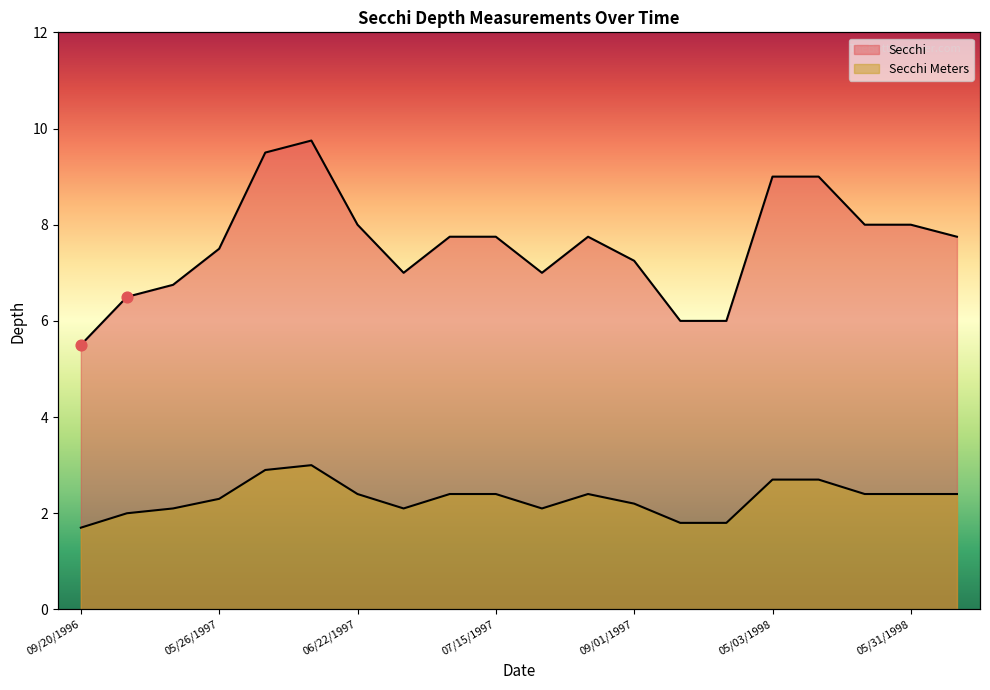

Which series reaches the maximum Y coordinate?

Secchi